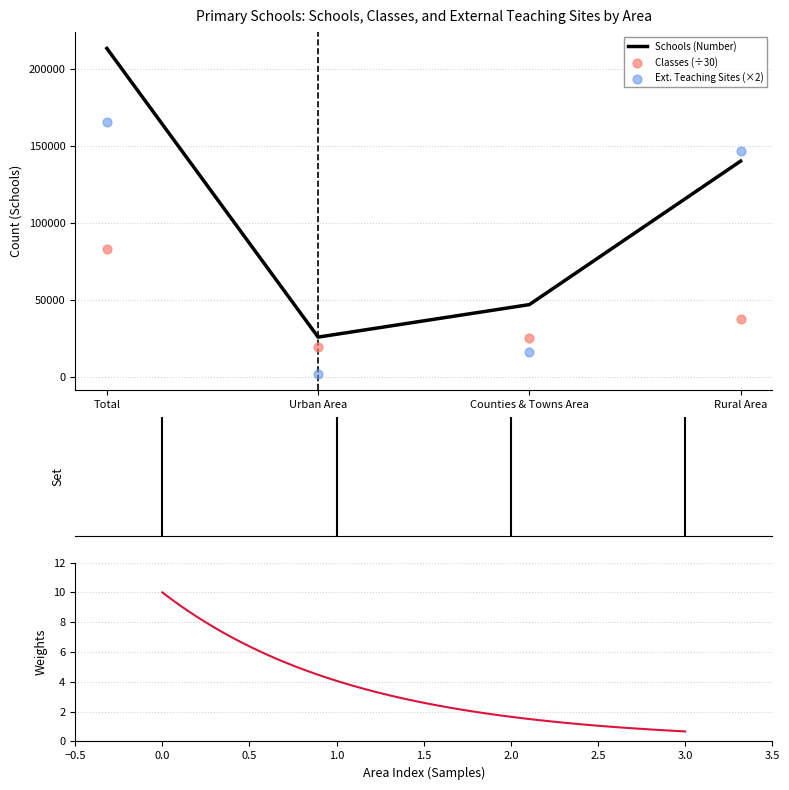

What is the total value across all series at Rural Area?

325393.8